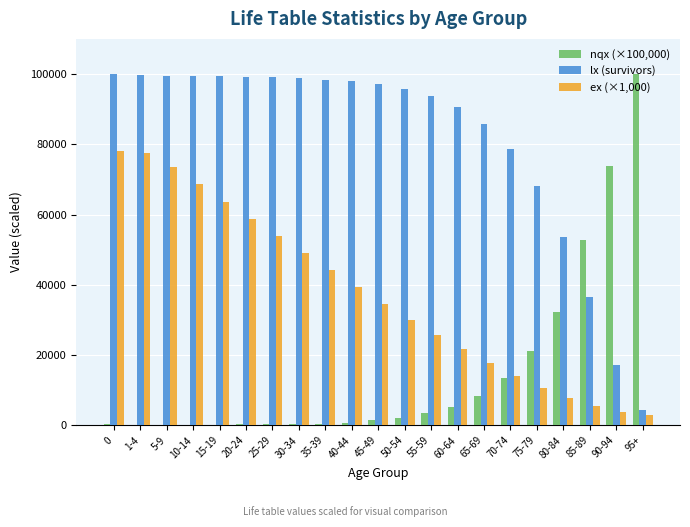

What is the difference between the ex (×1,000) values at 55-59 and 75-79?

15000.0